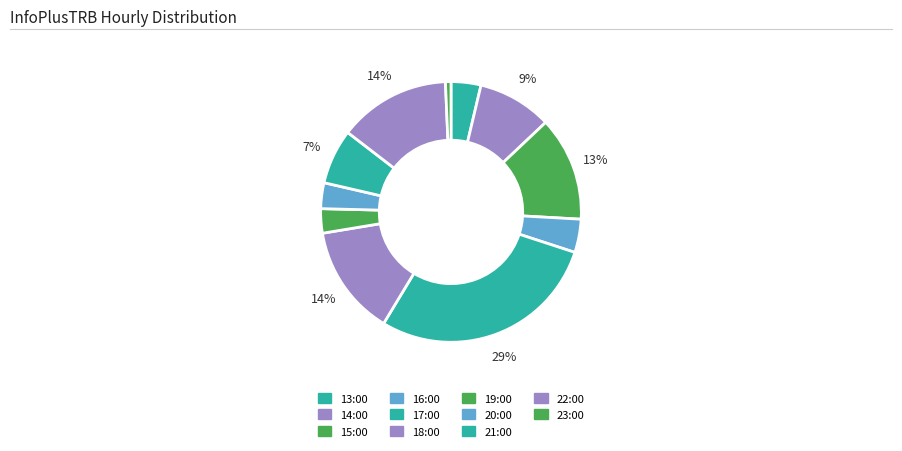

Does 22:00 account for over 50% of the chart?

No